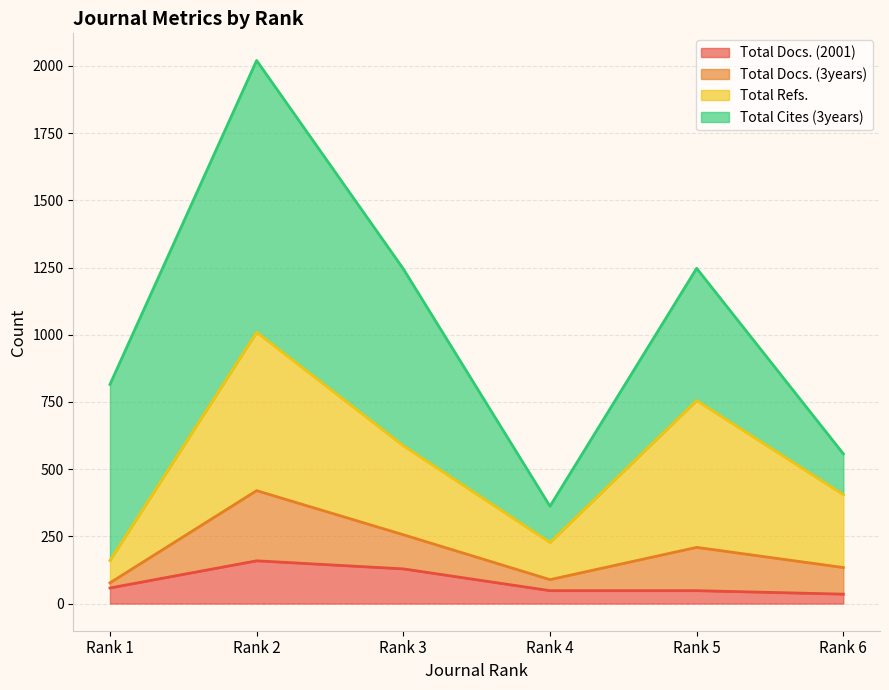

Does the chart display data point markers on the line(s)?

No